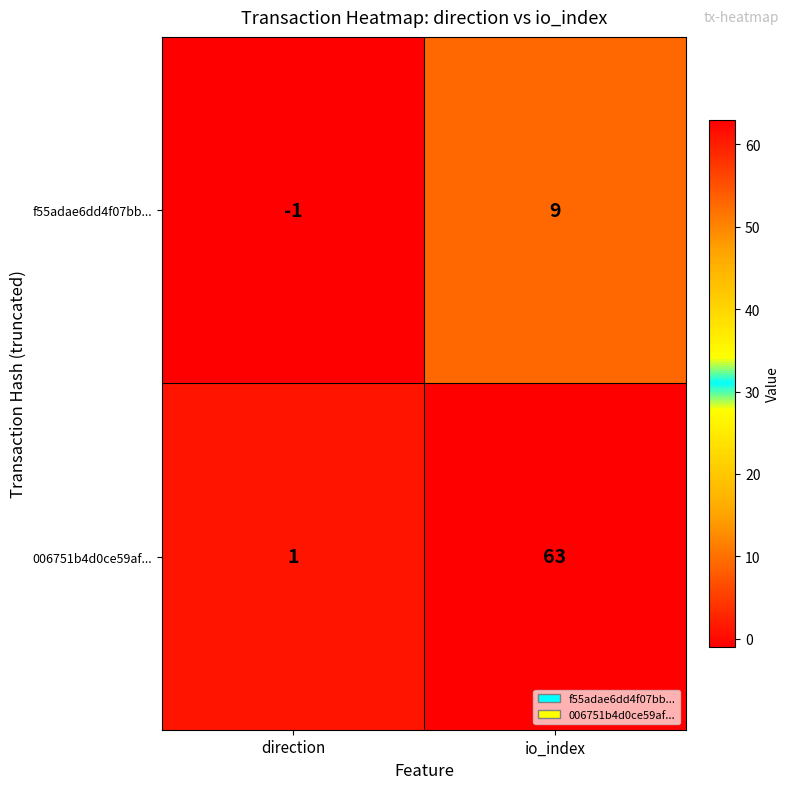

What is the smallest value displayed?

-1